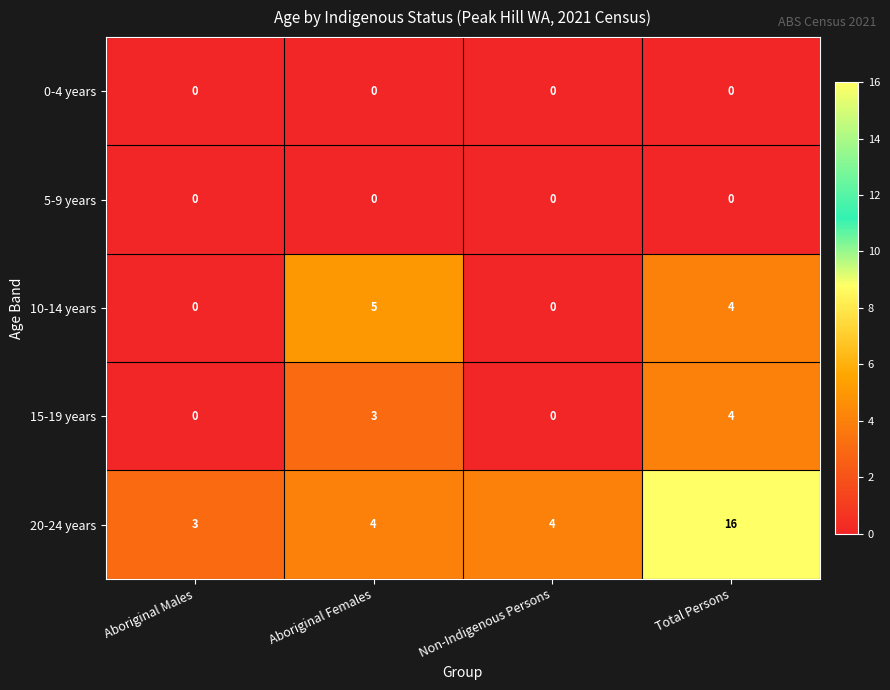

At which category does the chart reach its peak across all series?

Total Persons